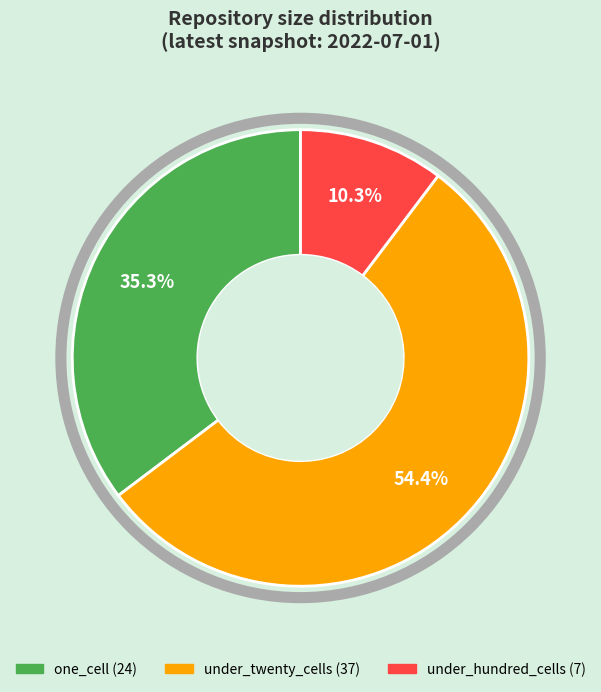

Does any single category account for the majority?

Yes